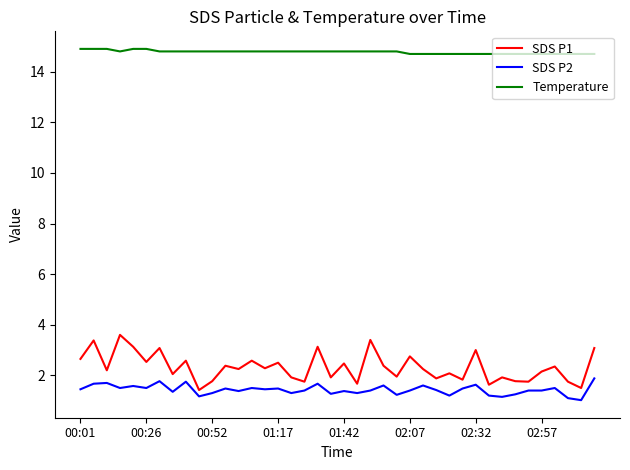

Which series has the largest total across all categories?

Temperature